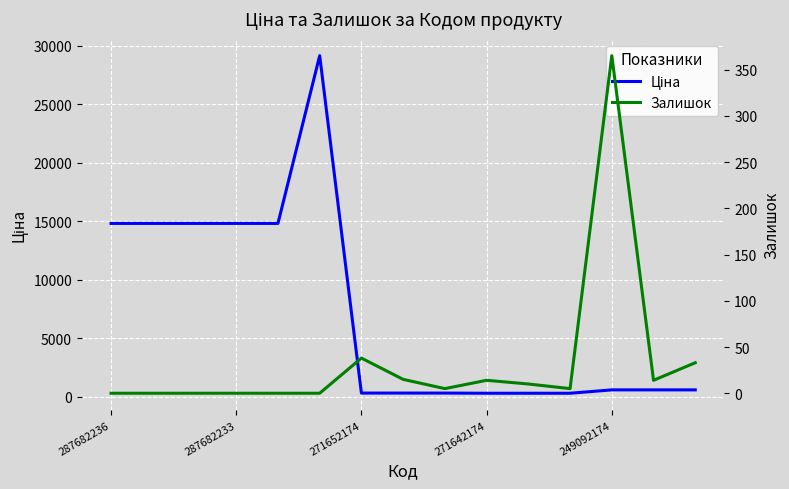

What is the difference between the second highest and minimum values in the Залишок series?

38.0